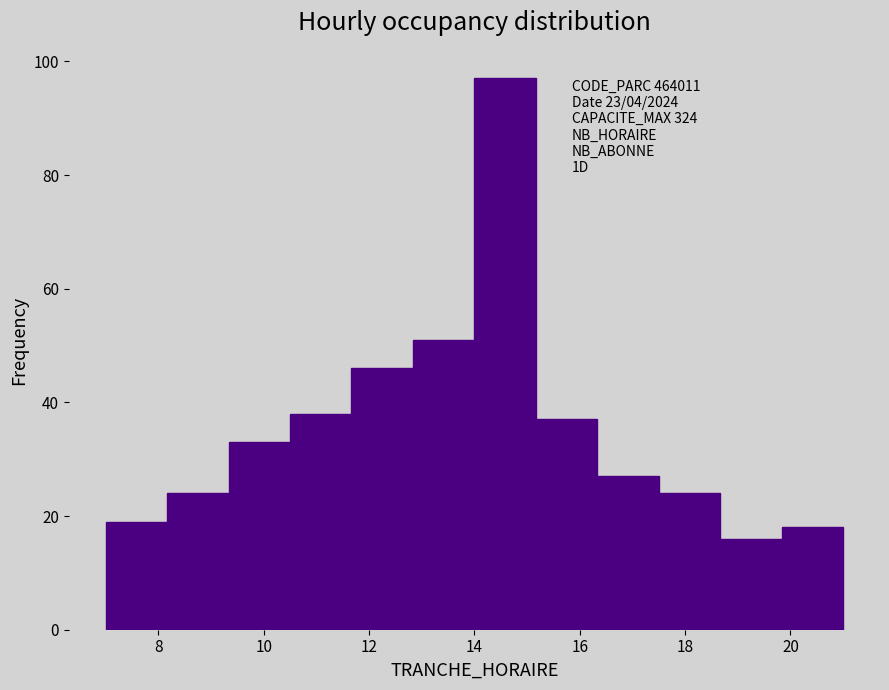

Which range on the x-axis has the tallest bar?

14.0 to 15.2